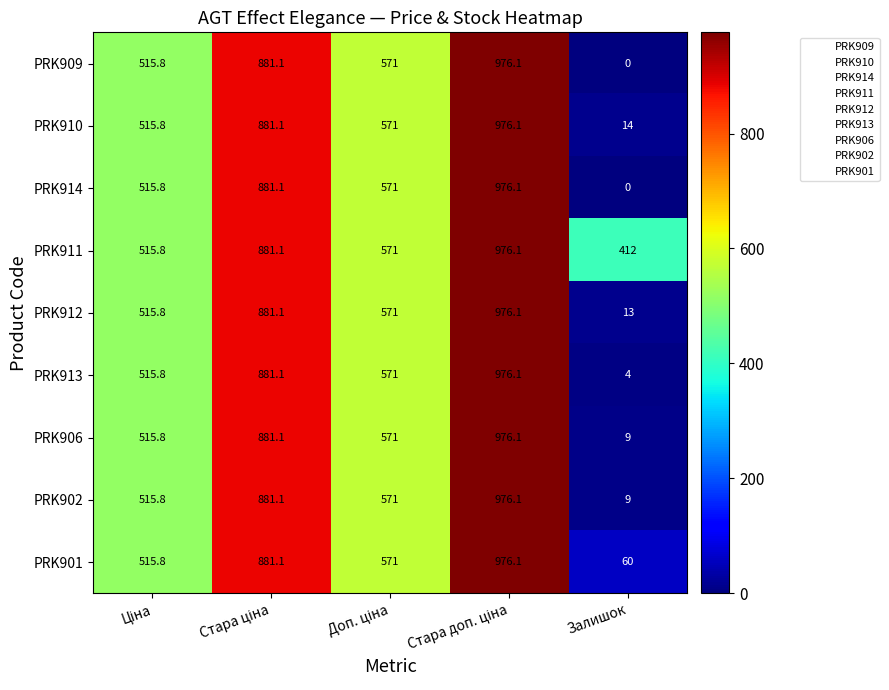

Which series has the largest total across all categories?

PRK911